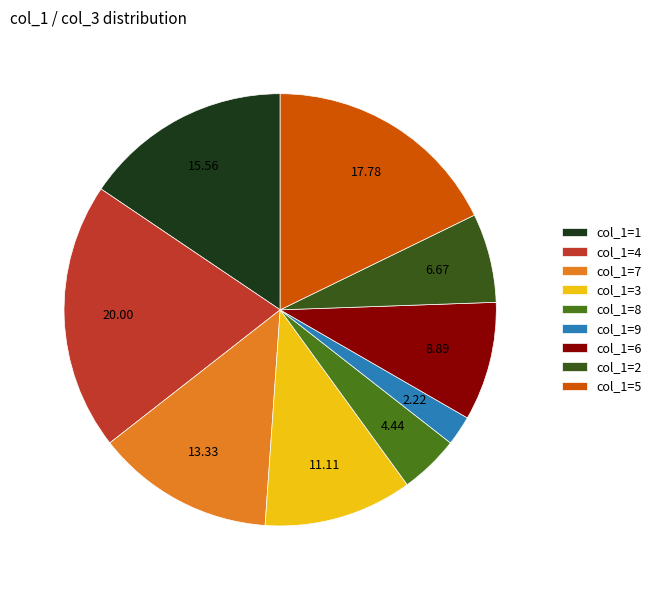

How many segments does this pie chart have?

9